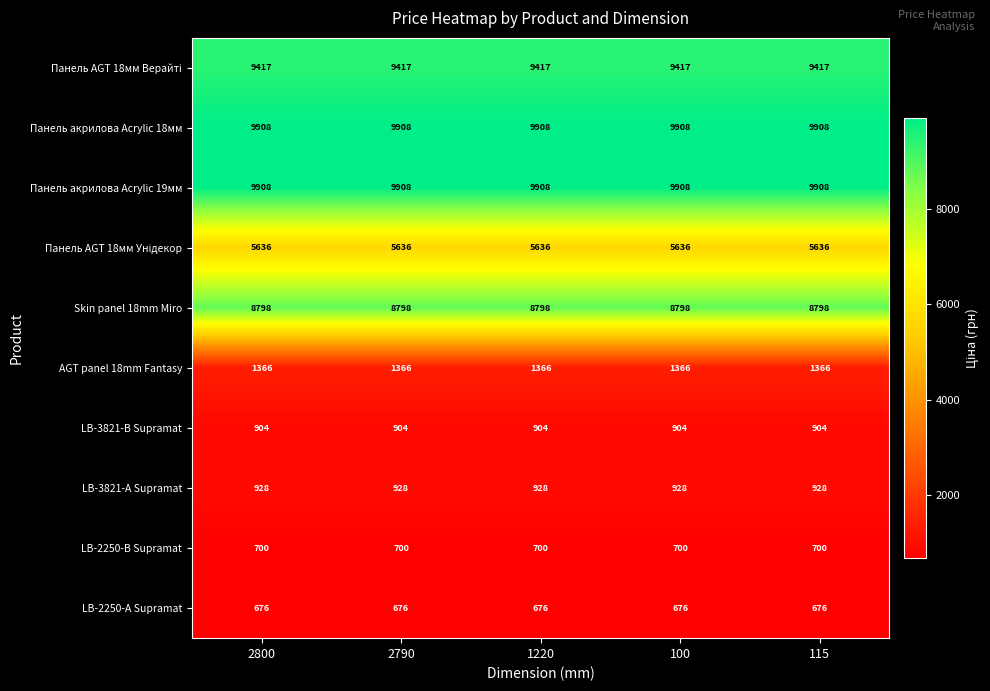

What is the spread (max minus min) of values at 115?

9232